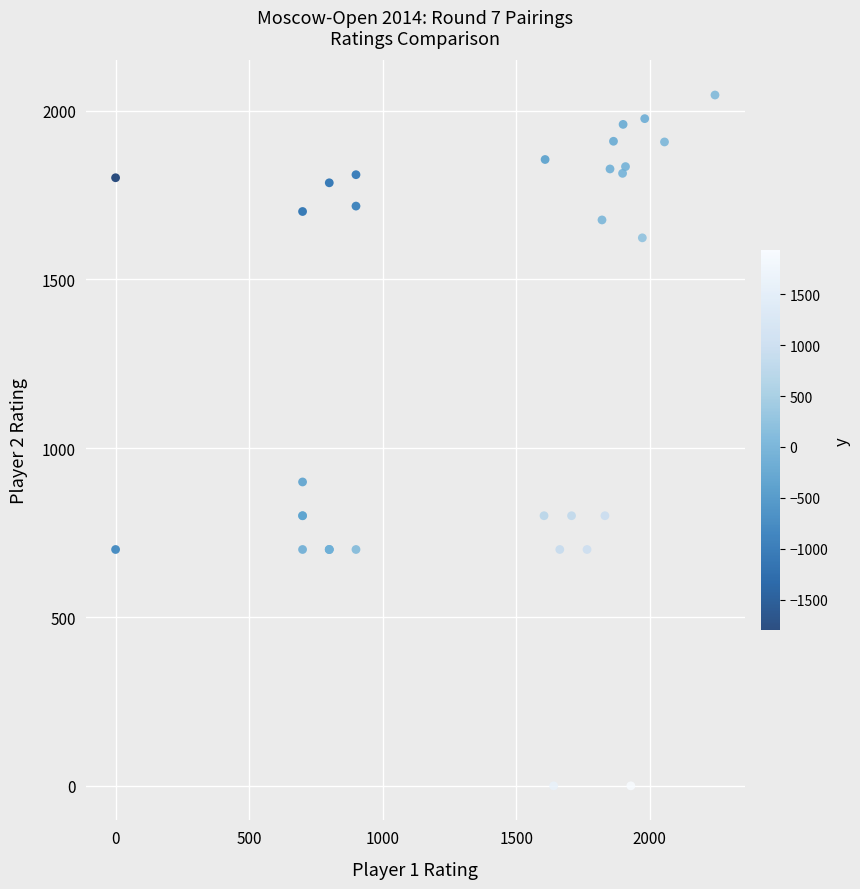

What Y value in the scatter plot is closest to 1023?

900